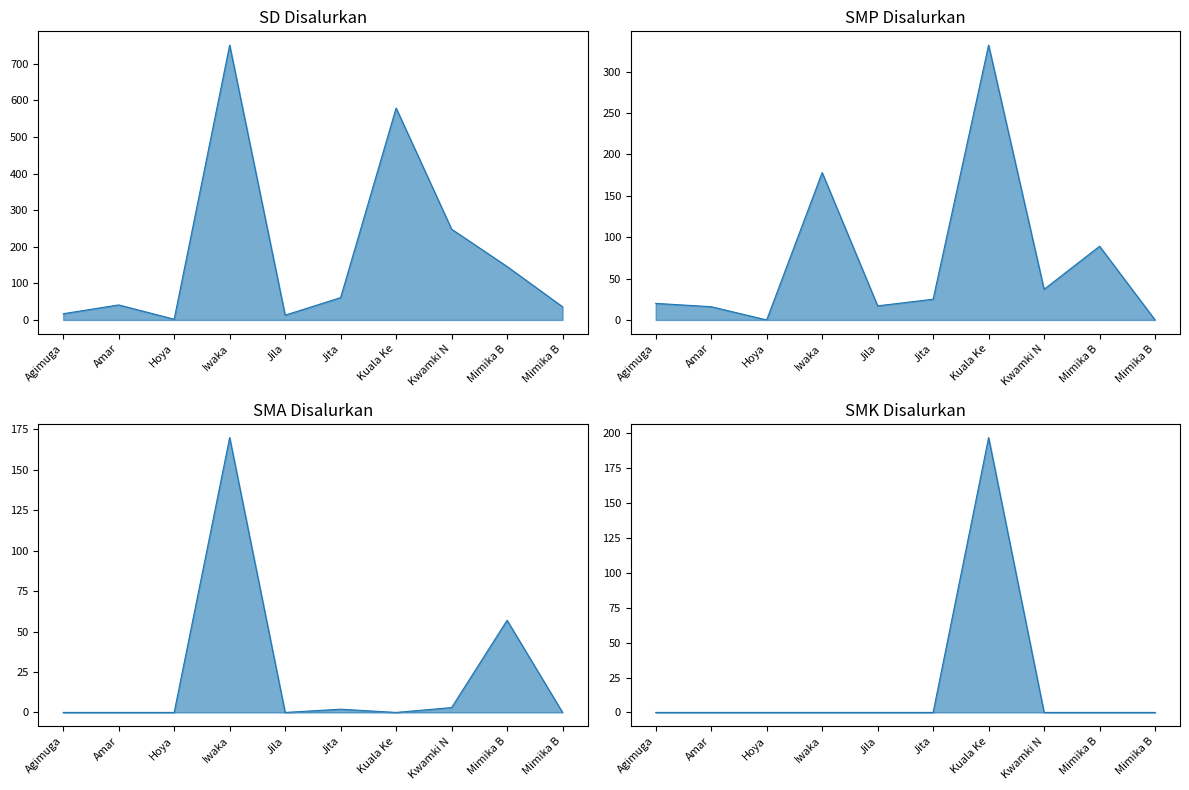

How many values in the SD Disalurkan line series exceed 61?

4